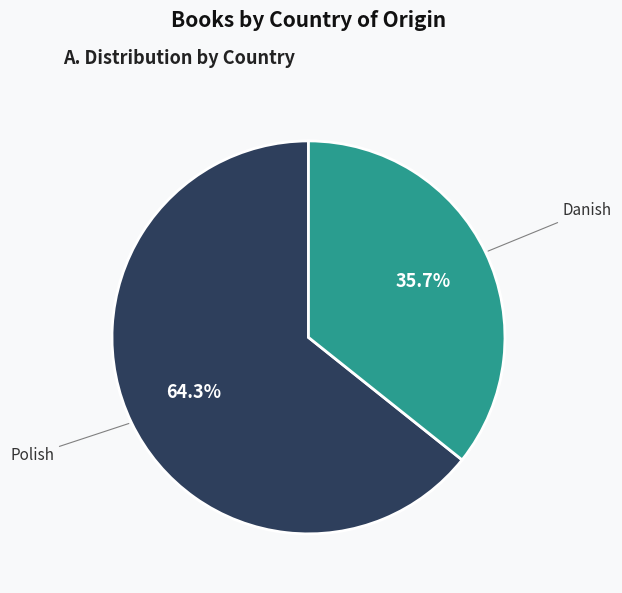

Rank the categories by value from lowest to highest.

Danish, Polish